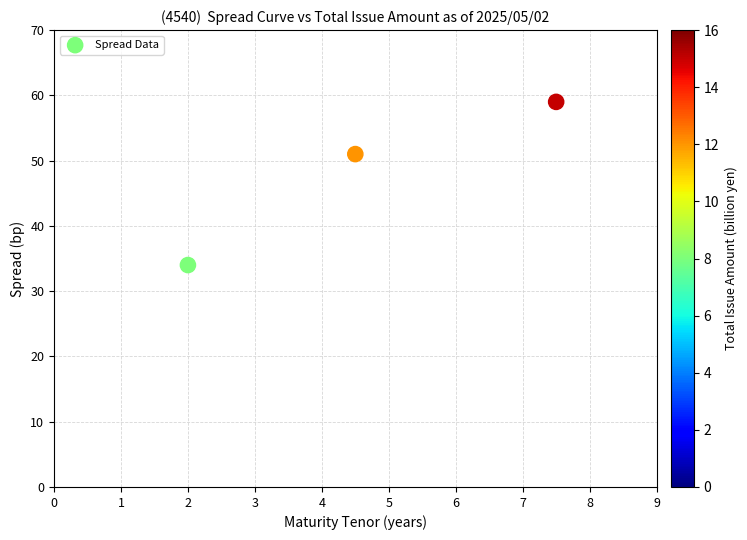

What Y value in the scatter plot is closest to 46?

51